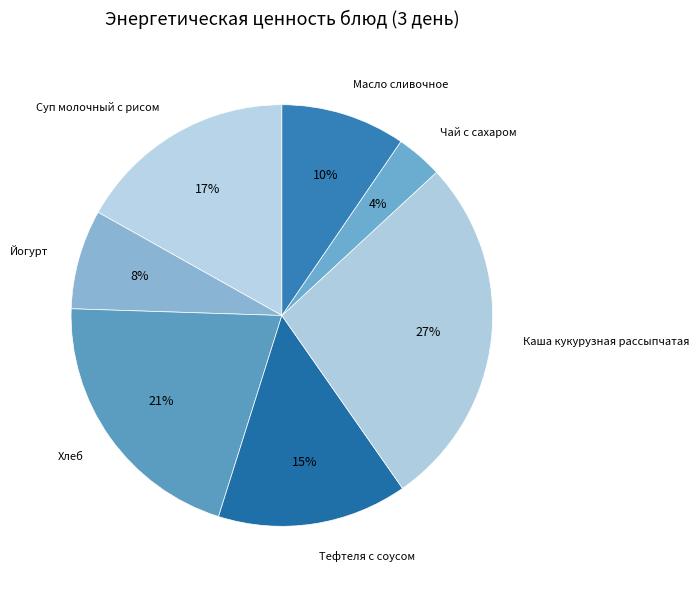

Count the number of slices in the pie.

7